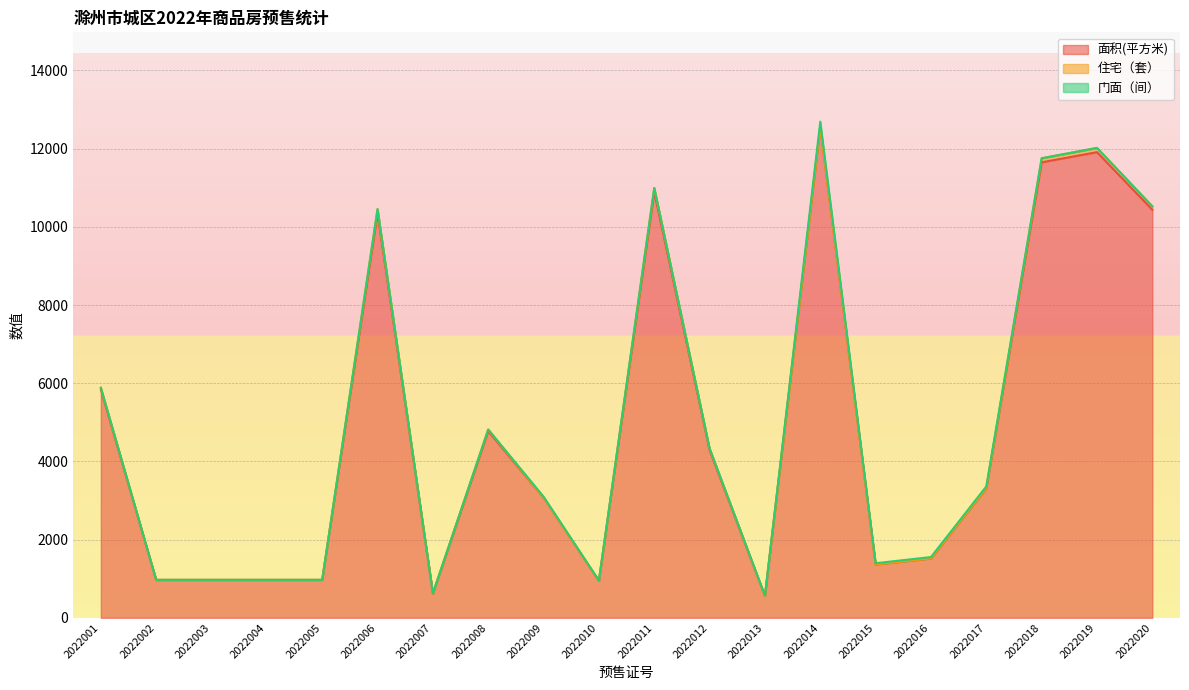

What is the difference between the second highest and minimum values in the 住宅（套） series?

104.0